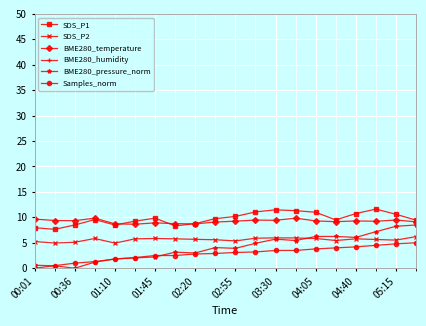

What is the difference between the maximum and minimum values in the BME280_temperature series?

1.2